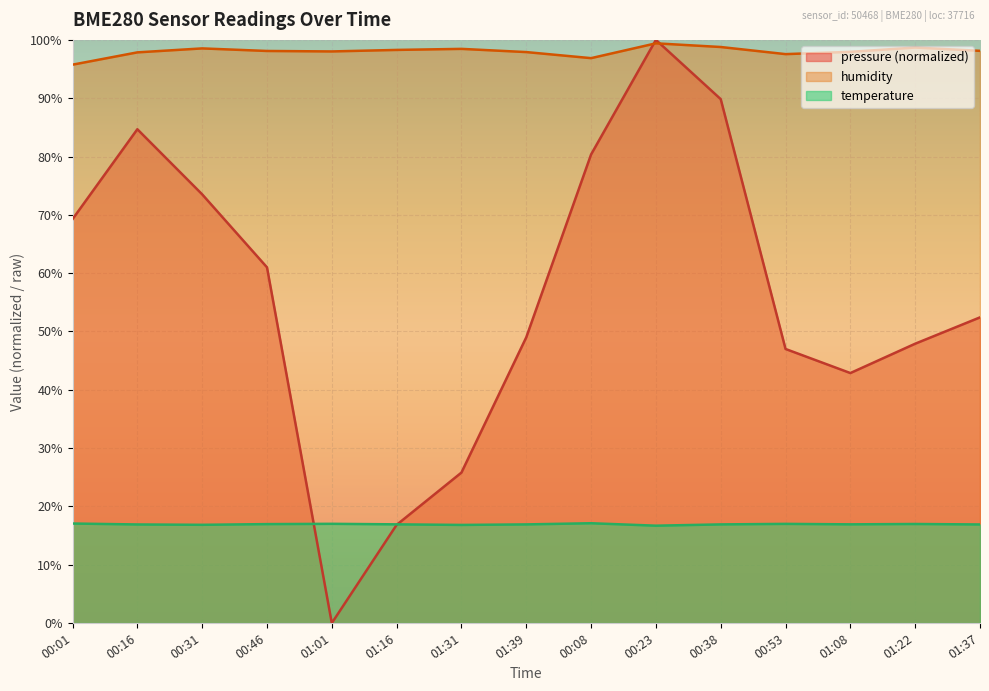

Which series ends up on top after the final intersection of temperature and pressure?

pressure